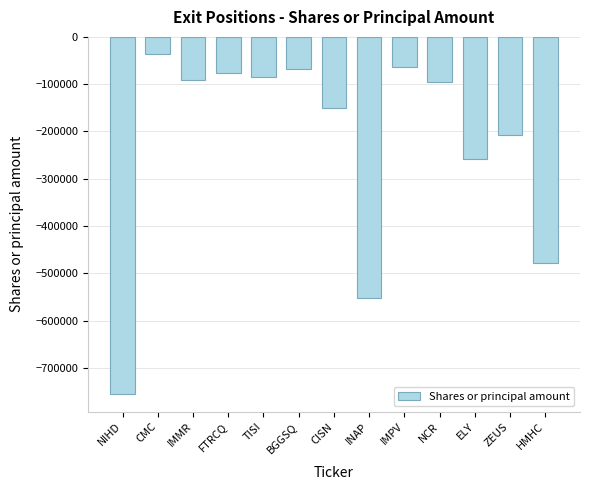

How many bars are there in total?

13